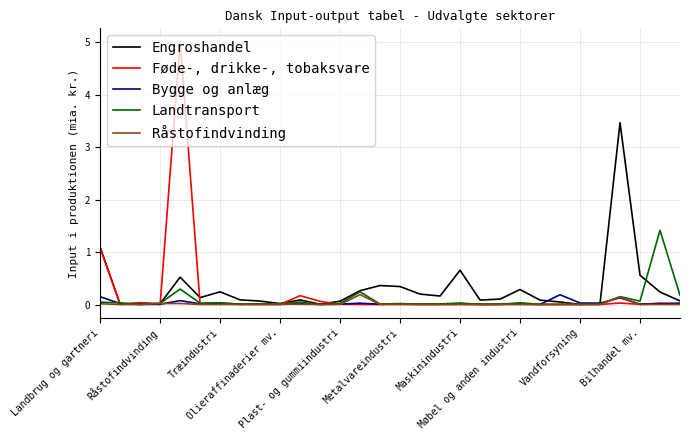

Does the chart display data point markers on the line(s)?

No